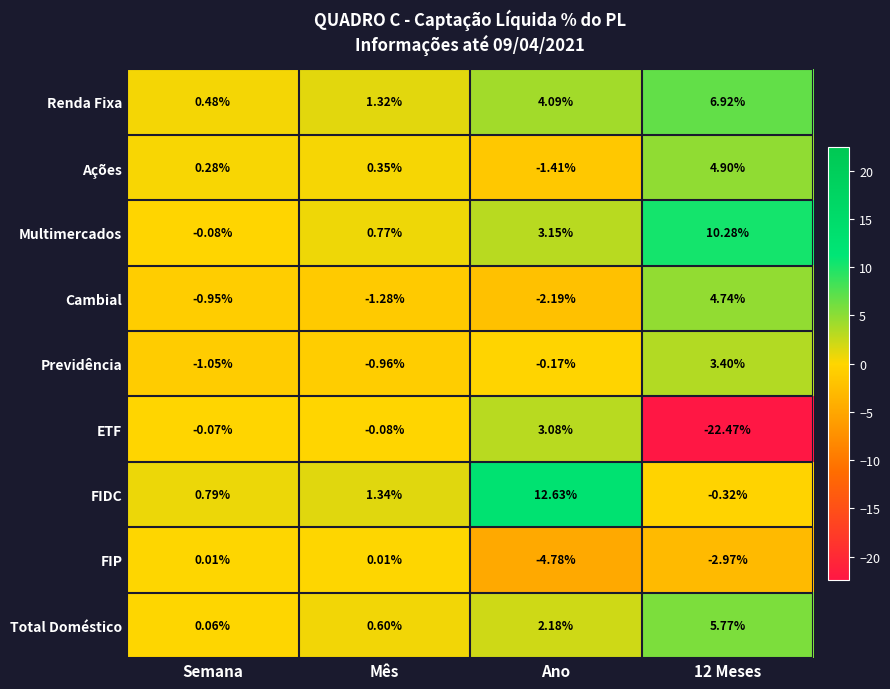

Which label corresponds to the largest value in the chart?

Ano